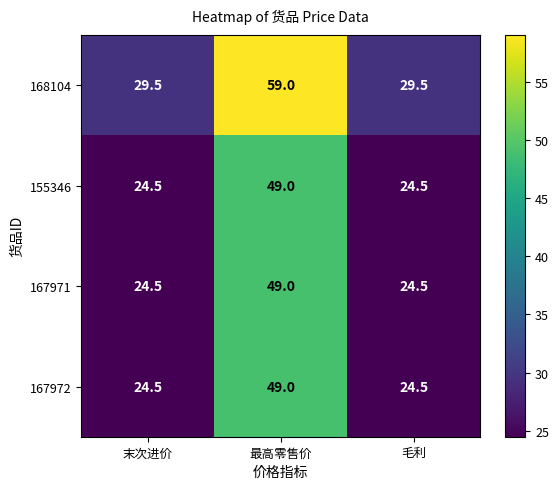

Which label corresponds to the largest value in the chart?

最高零售价